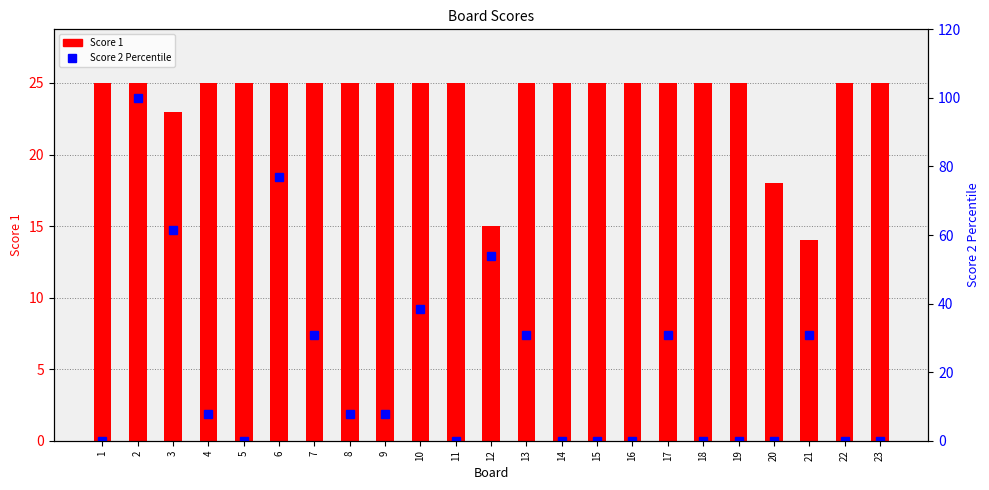

At how many categories does at least one series exceed 78?

1